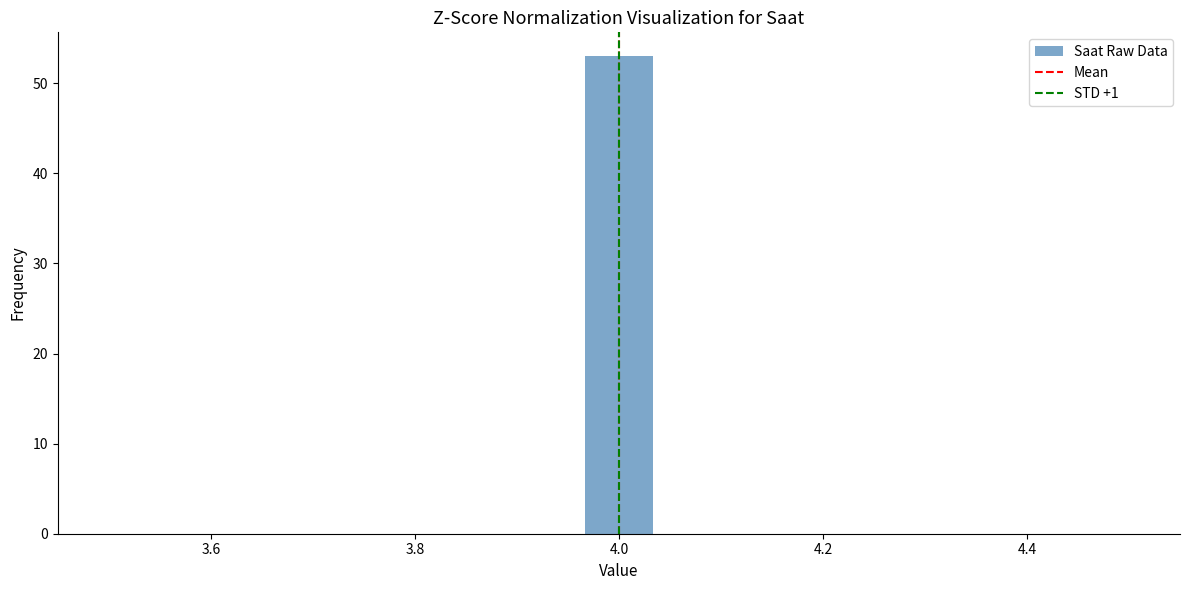

Read against the x-axis, roughly where is the centre of the tallest bar?

4.00